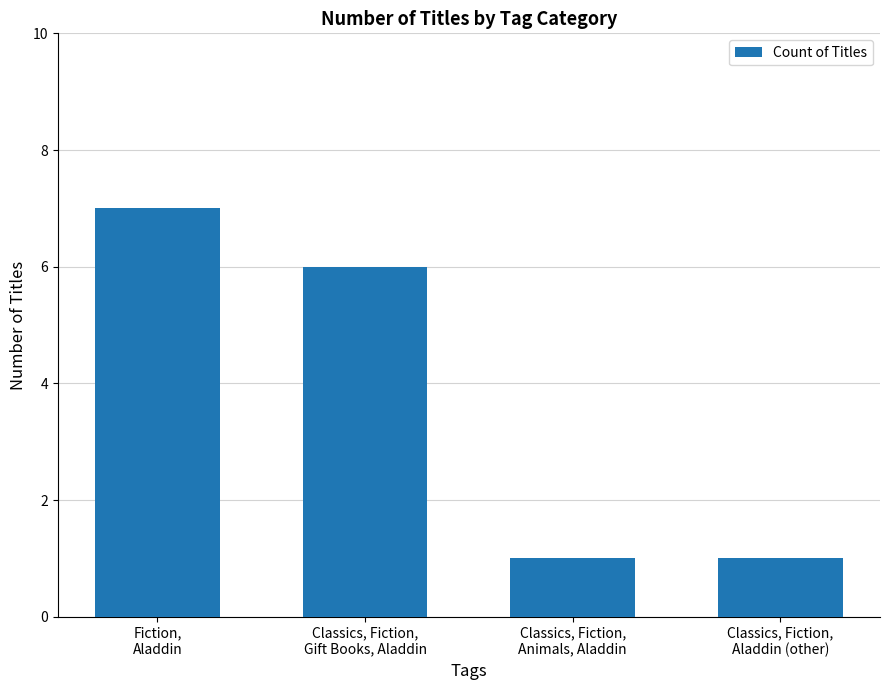

Reading left to right, extract all data points from this chart.

Fiction,
Aladdin=7	Classics, Fiction,
Gift Books, Aladdin=6	Classics, Fiction,
Animals, Aladdin=1	Classics, Fiction,
Aladdin (other)=1